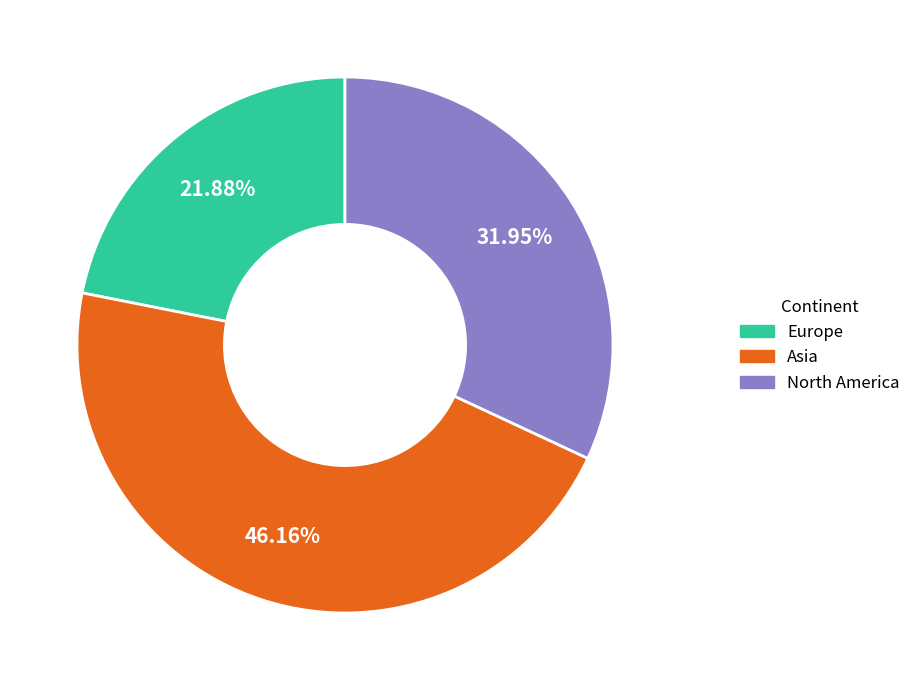

True or false: Europe accounts for 12% of the total.

False